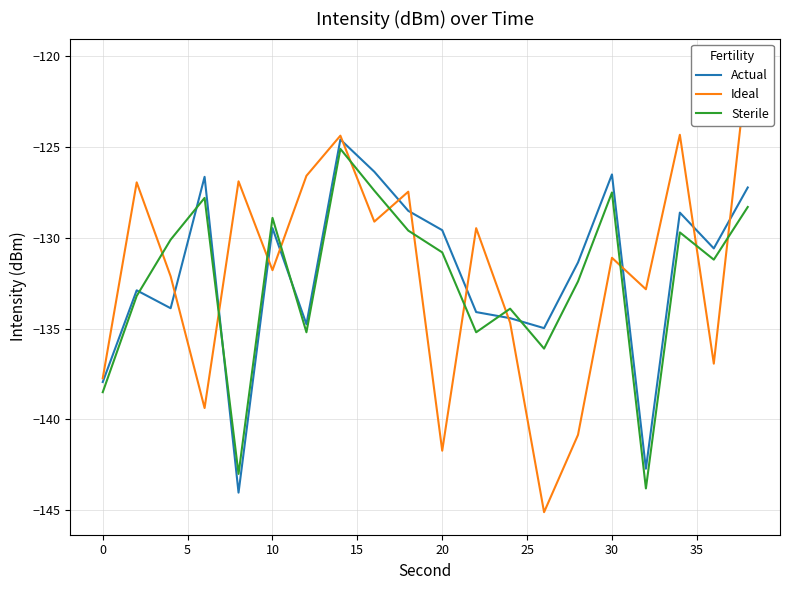

What is the difference between the maximum and minimum values in the Actual series?

19.4